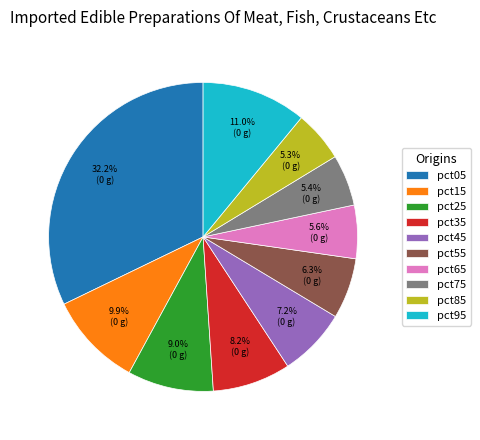

Count the number of slices in the pie.

10